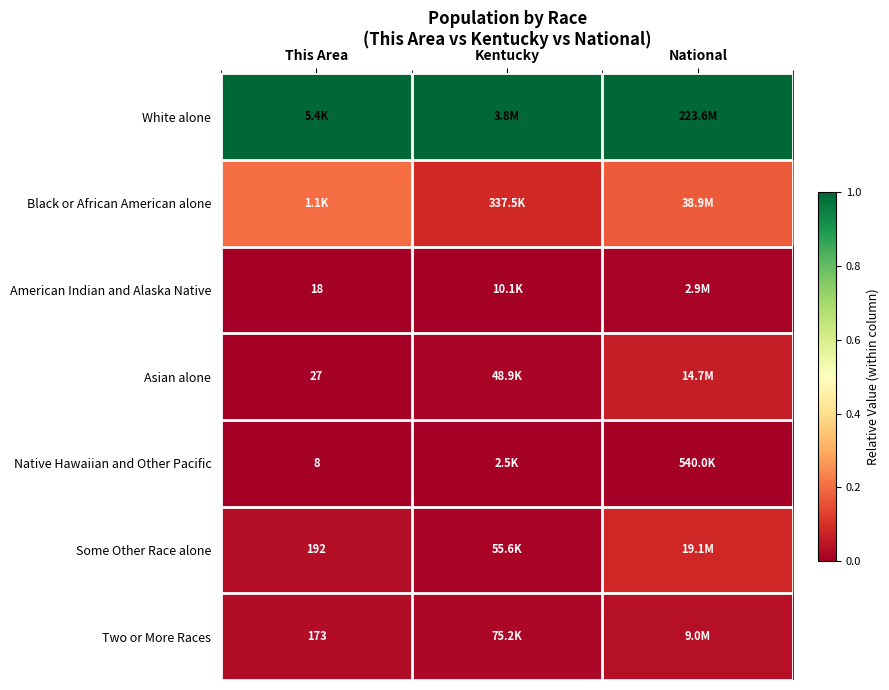

Where is Native Hawaiian and Other Pacific nearest to the value 0?

This Area